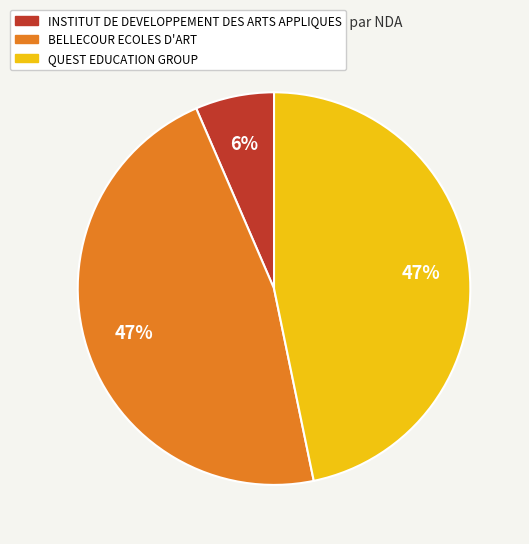

To the nearest percent, what portion does INSTITUT DE DEVELOPPEMENT DES ARTS APPLIQUES represent?

6%